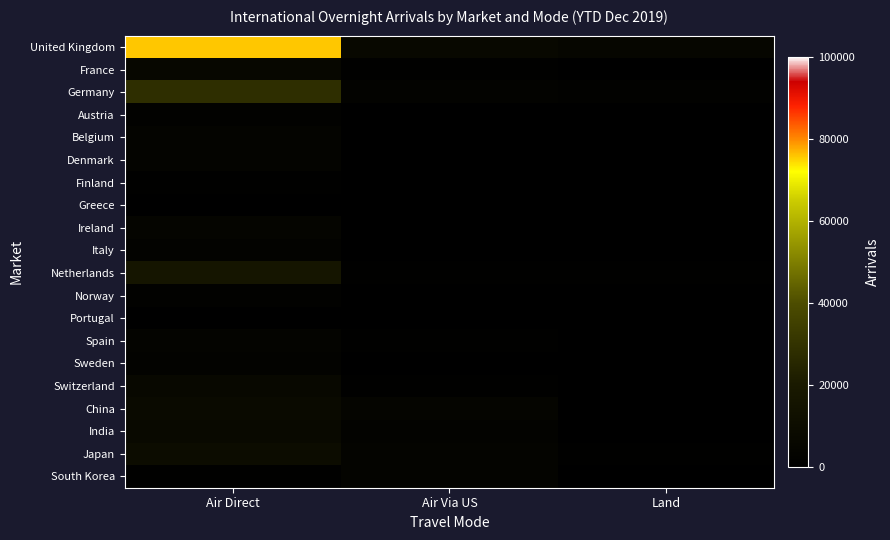

Rank the series at Air Via US from highest to lowest value.

United Kingdom, China, Japan, South Korea, Germany, India, France, Netherlands, Spain, Switzerland, Italy, Austria, Ireland, Sweden, Denmark, Belgium, Norway, Finland, Portugal, Greece